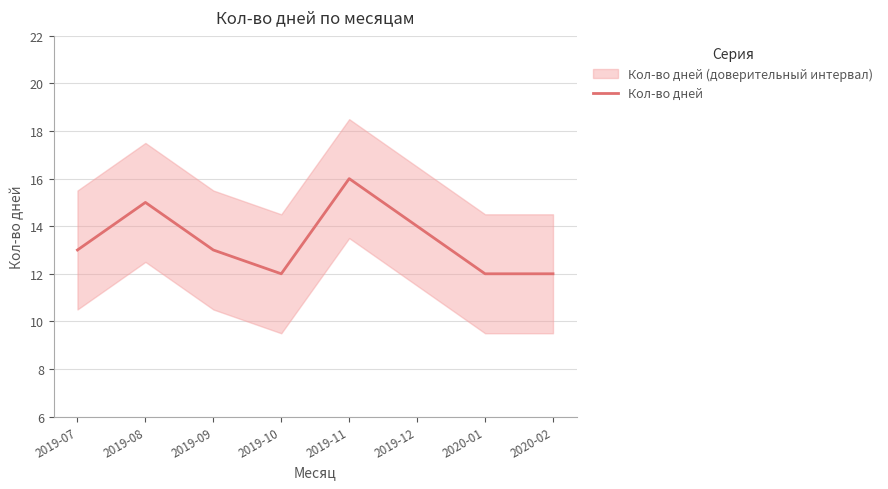

What is the difference between the maximum and minimum values?

4